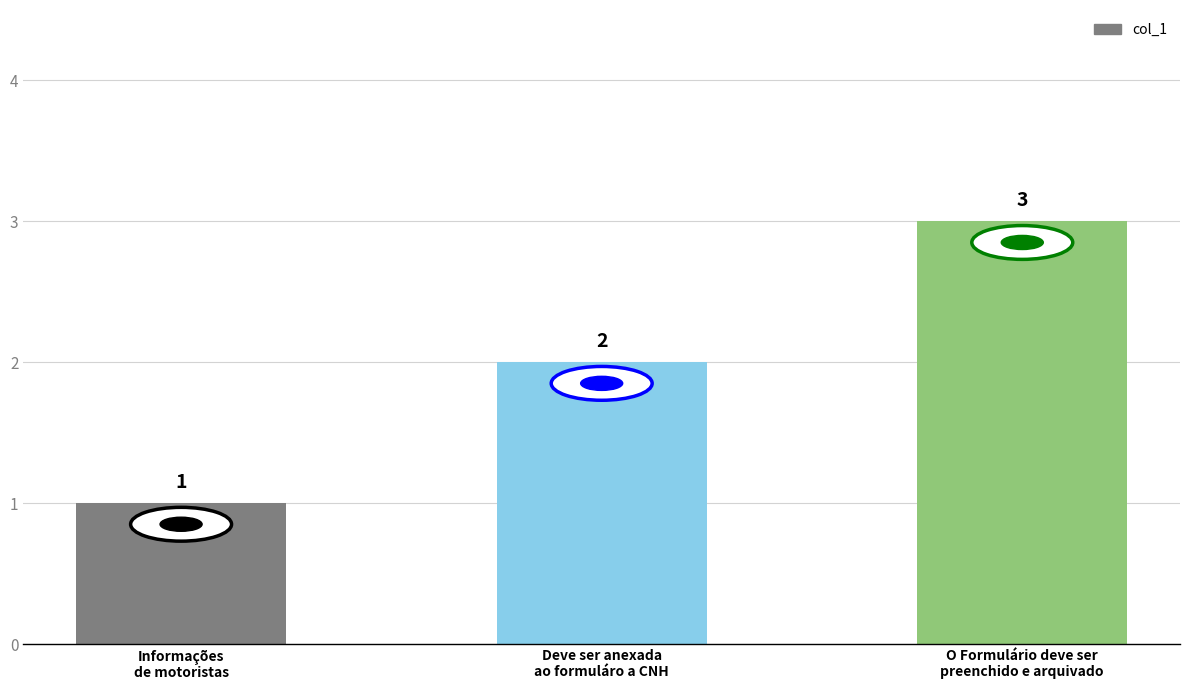

What is the sum of all values?

6